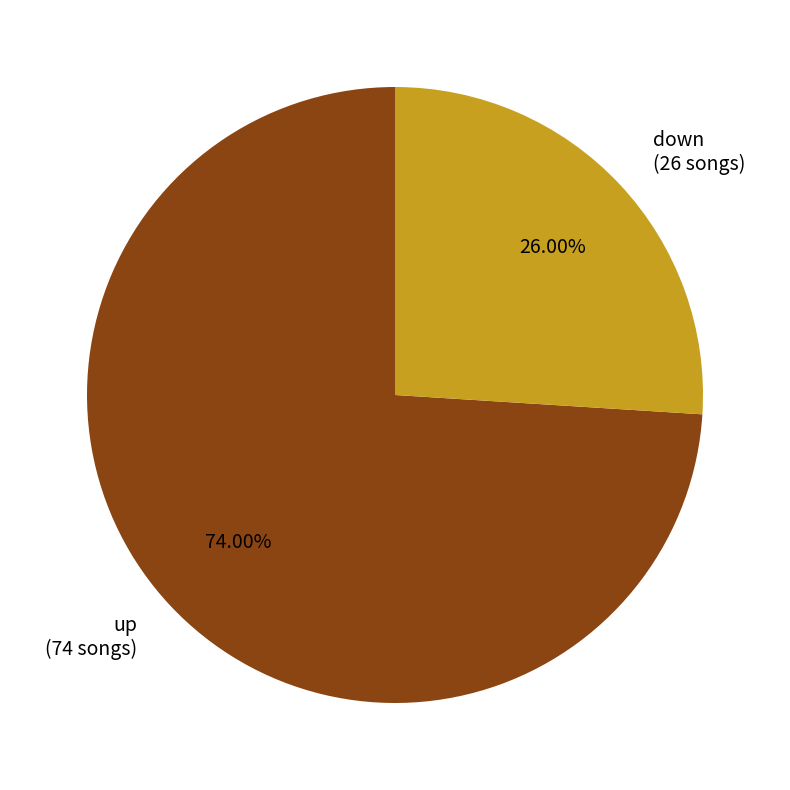

To the nearest percent, what is the average slice percentage?

50%